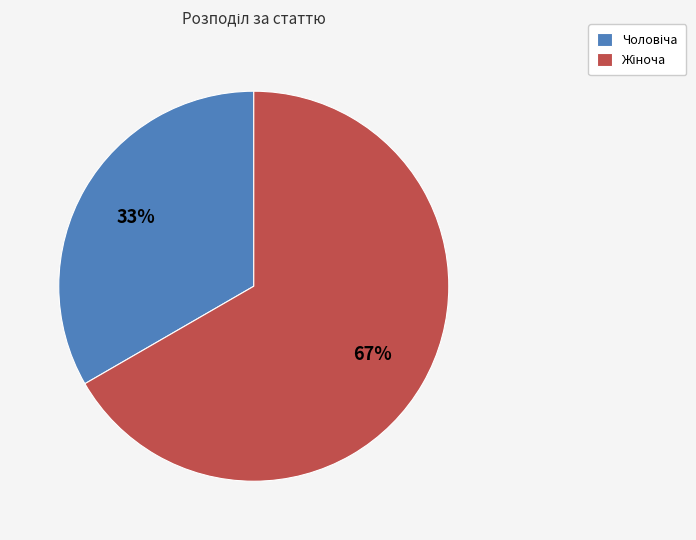

To the nearest percent, what is the average slice percentage?

50%